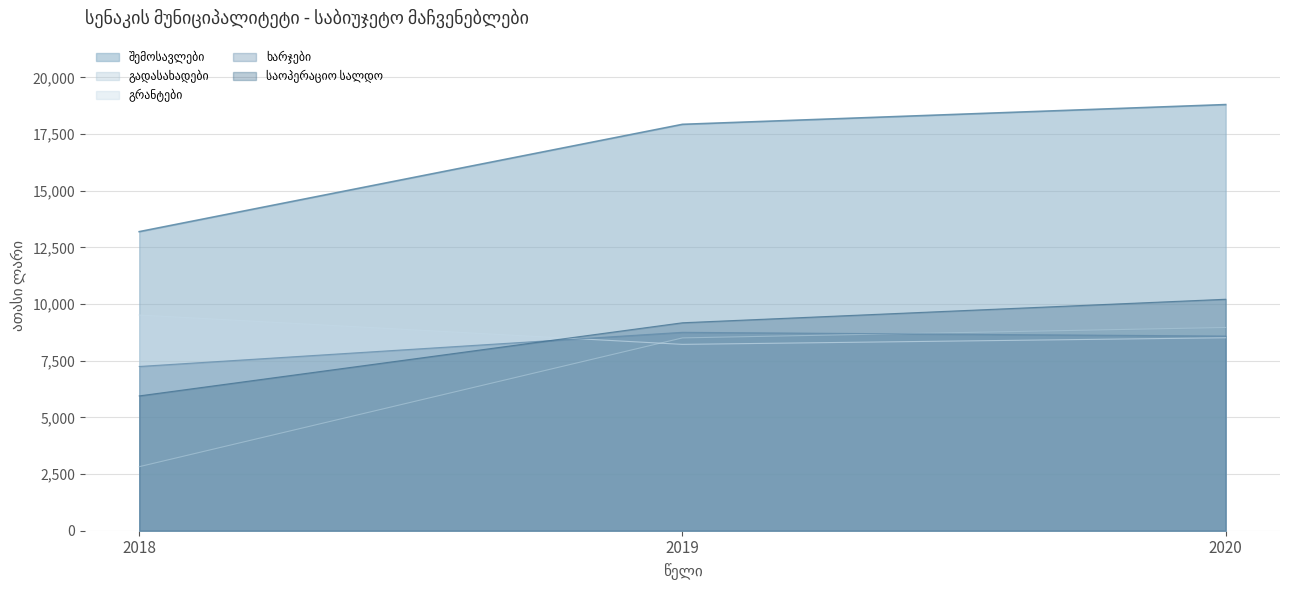

What is the spread (max minus min) of values at 2018?

10371.6